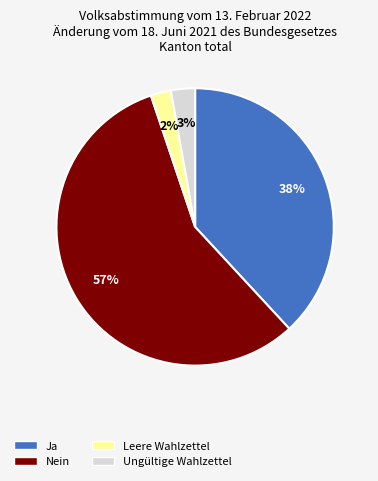

What is the largest slice in the pie chart?

Nein